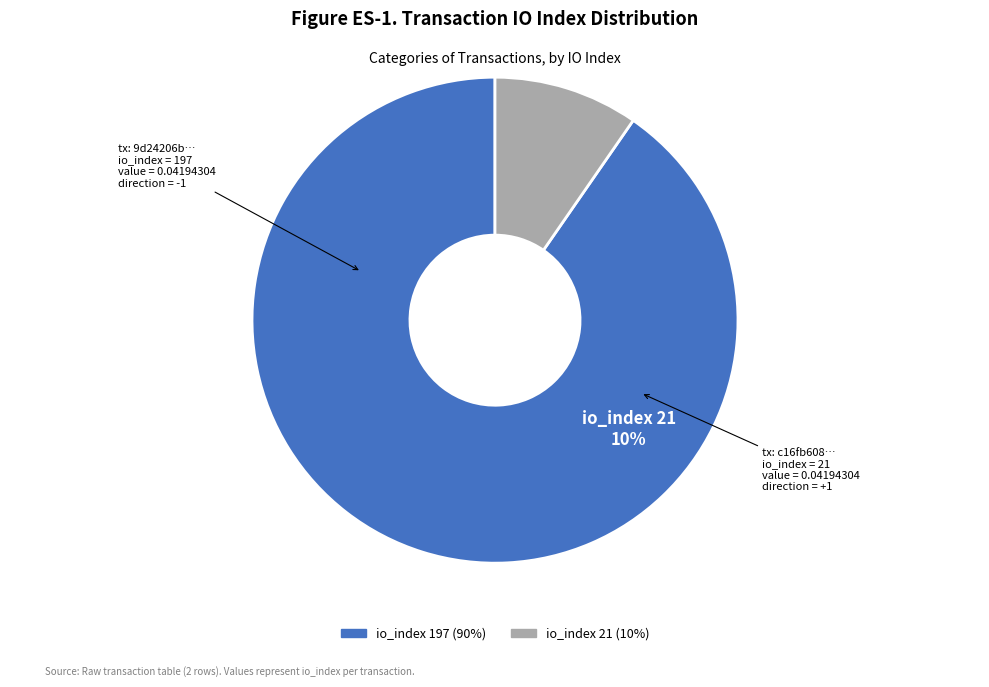

Which category has the biggest portion of the pie?

197